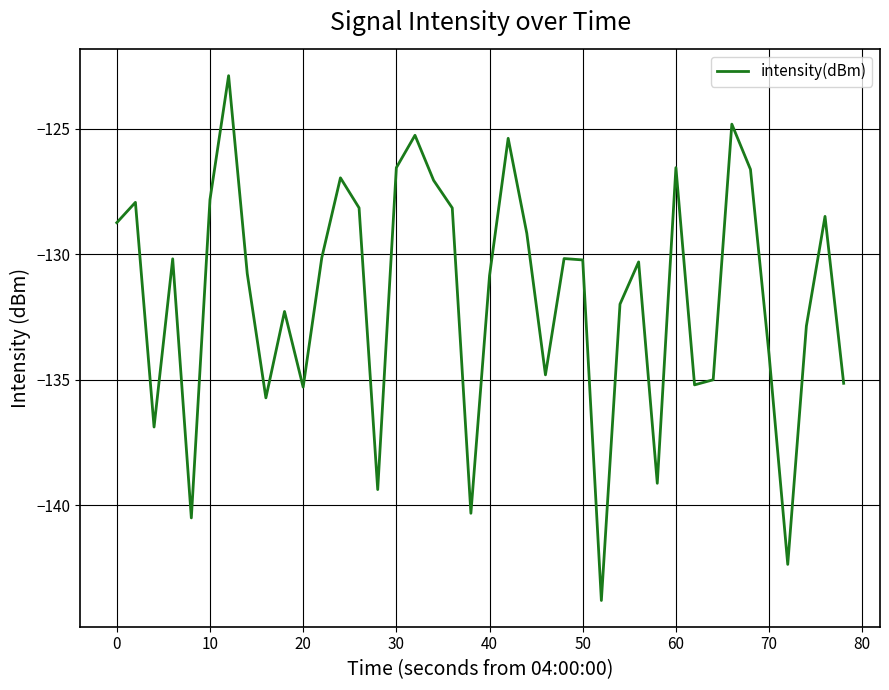

What is the difference between the maximum and minimum values?

20.9